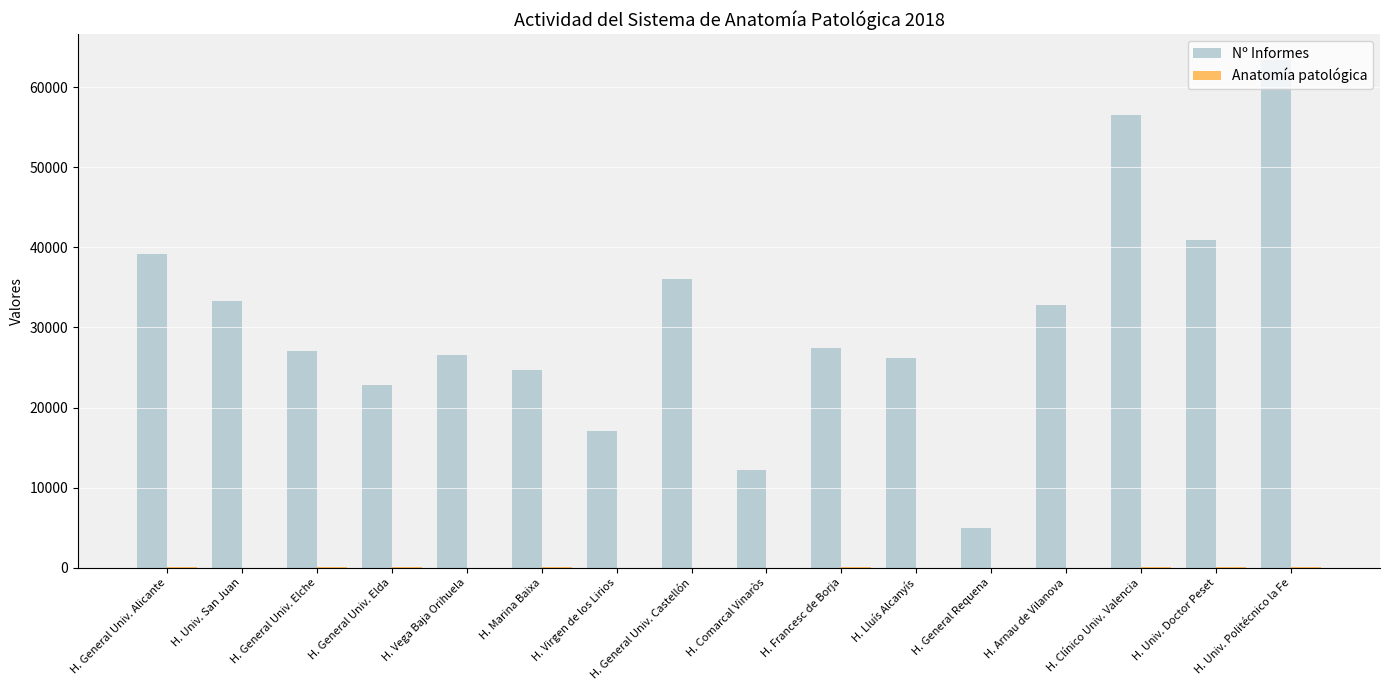

What is the maximum value shown in the chart?

63431